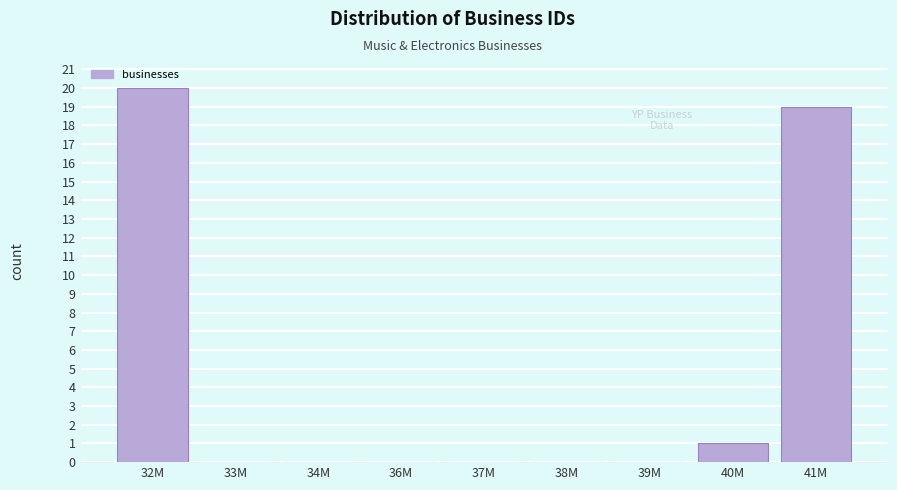

Reading left to right, extract all data points from this chart.

32M=20	33M=0	34M=0	36M=0	37M=0	38M=0	39M=0	40M=1	41M=19